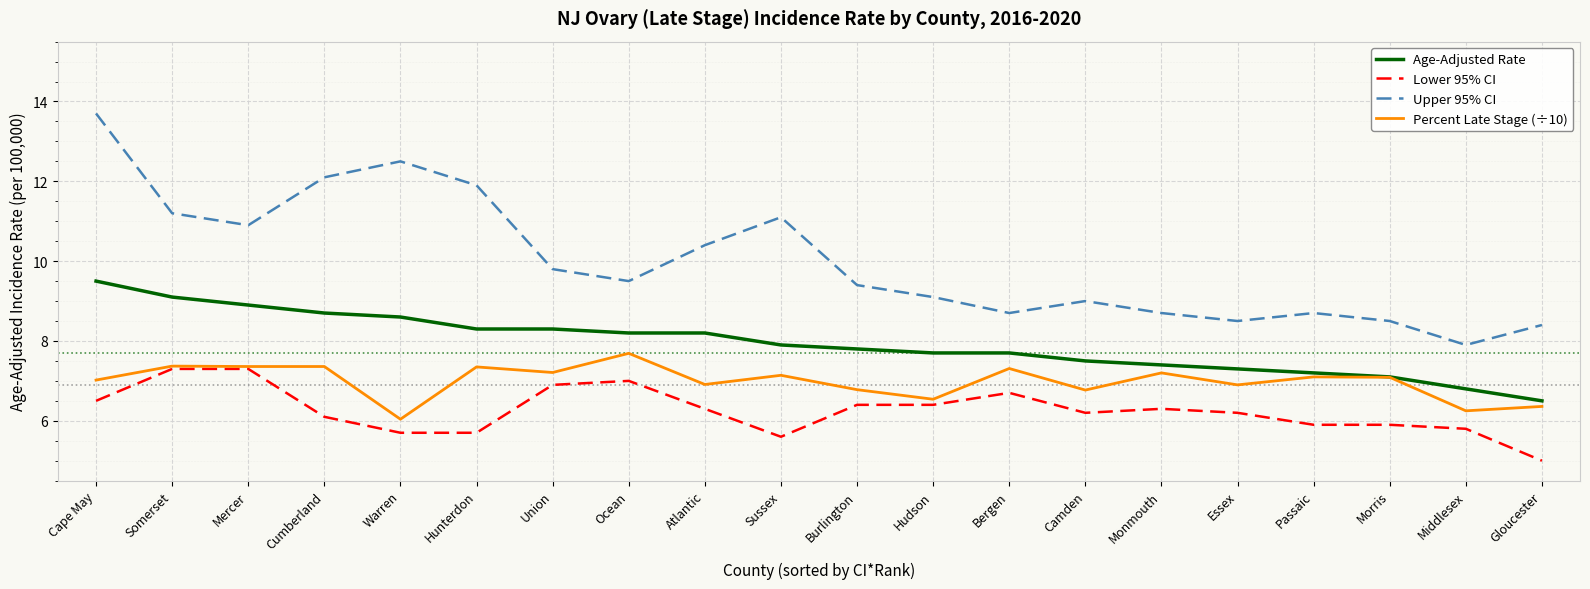

What position from the left is Atlantic?

9